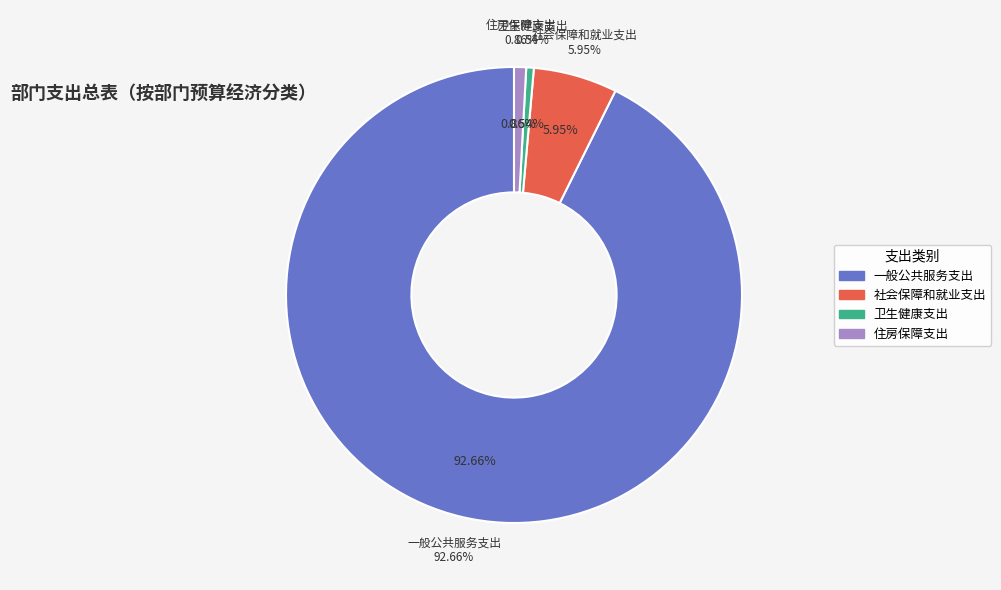

To the nearest percent, what percentage of the pie is 住房保障支出?

1%